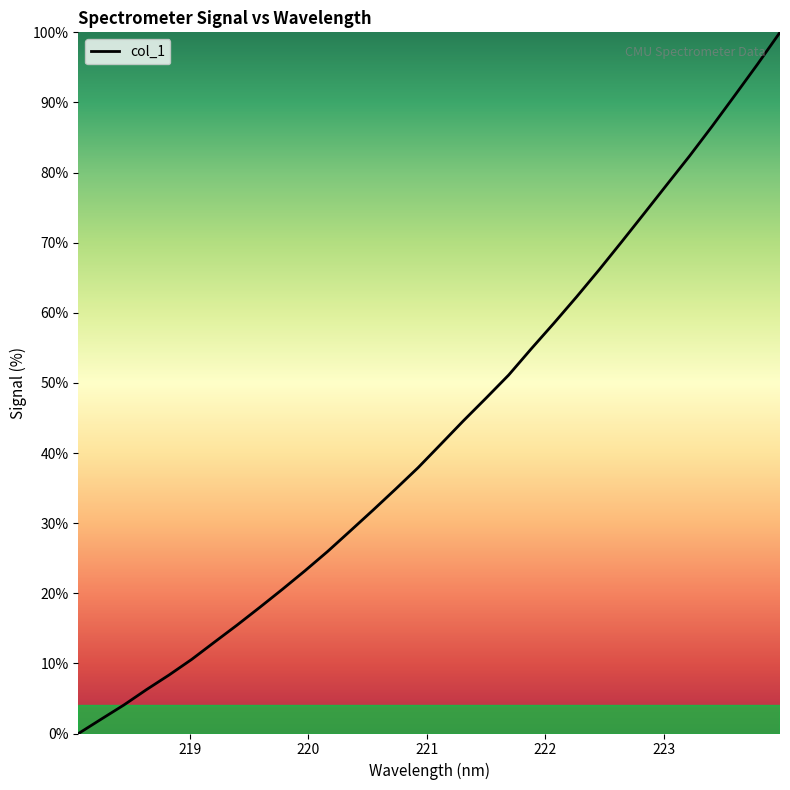

What is the average value?

43.3